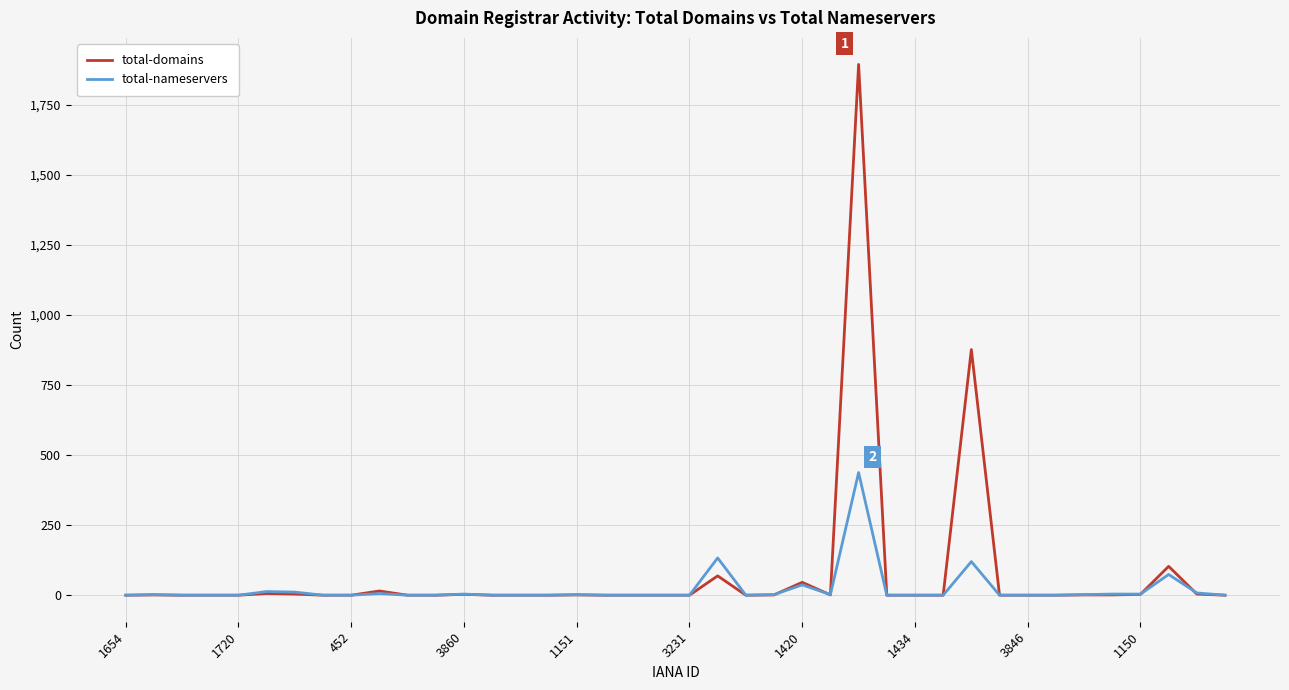

Which series has the largest range (max minus min)?

total-domains